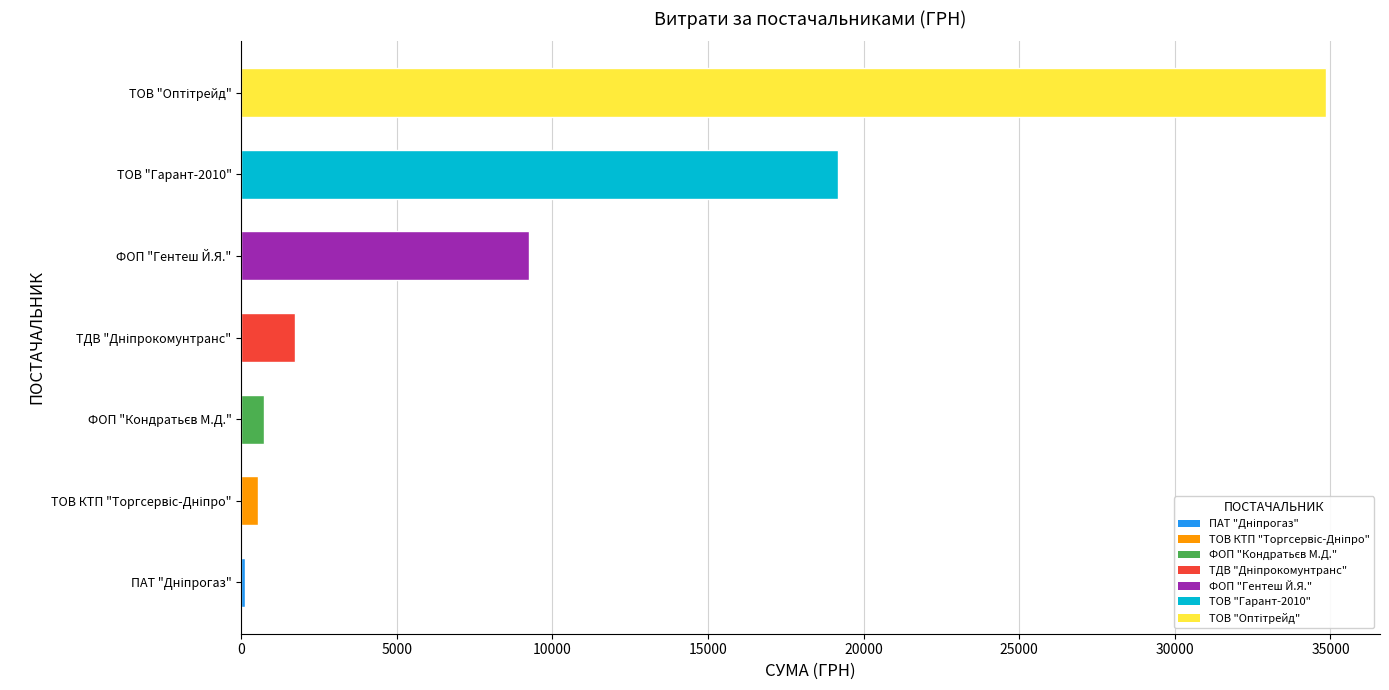

What is the greatest value displayed?

34849.0